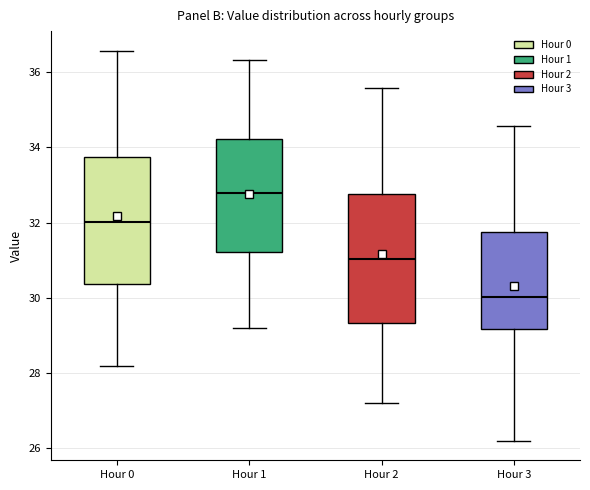

Where is the lower edge of the box for Hour 3 on the y-axis? The values are not printed on the chart, so give them approximately, as read against the axis.

29.2